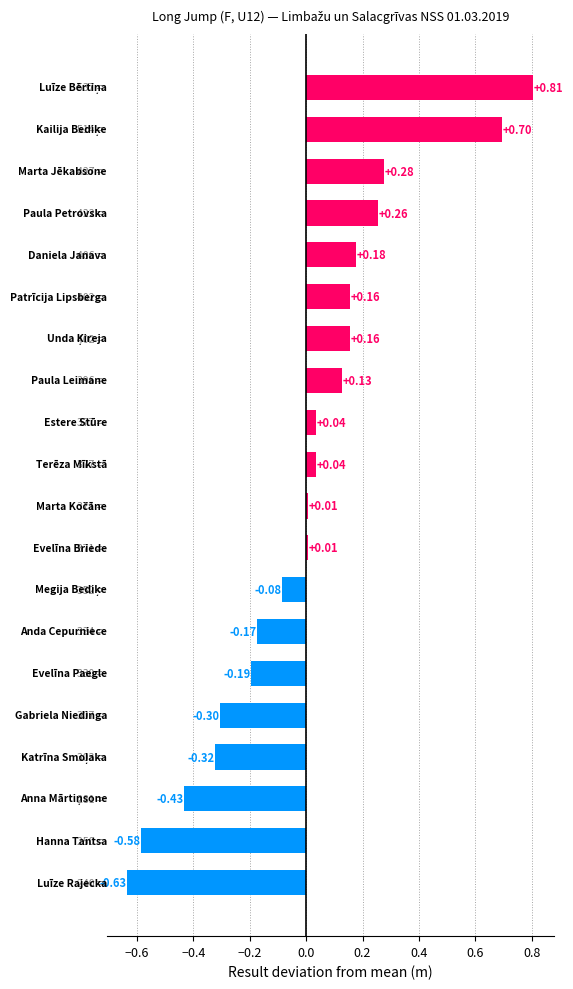

What is the difference between the maximum and minimum values?

1.4